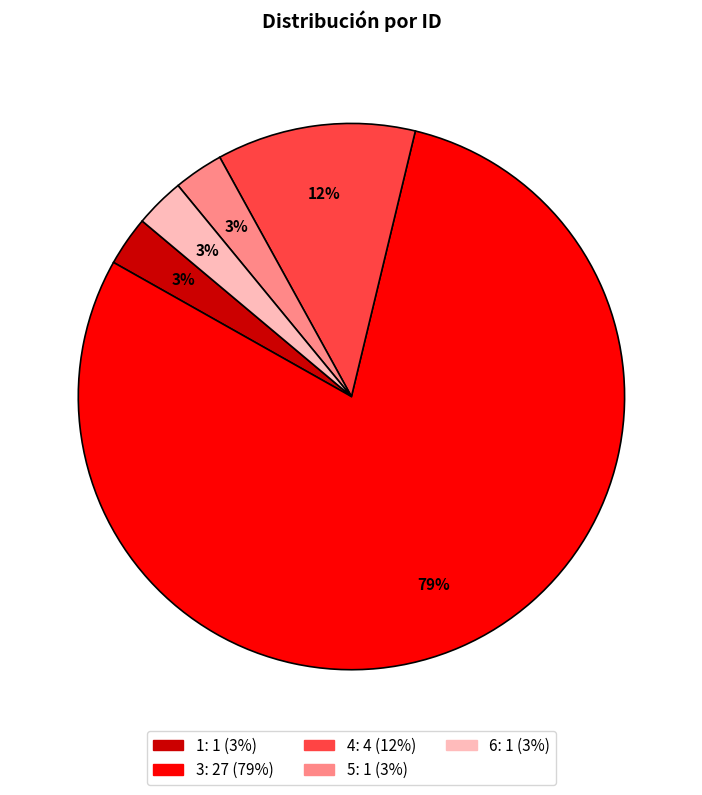

Count the number of slices in the pie.

5